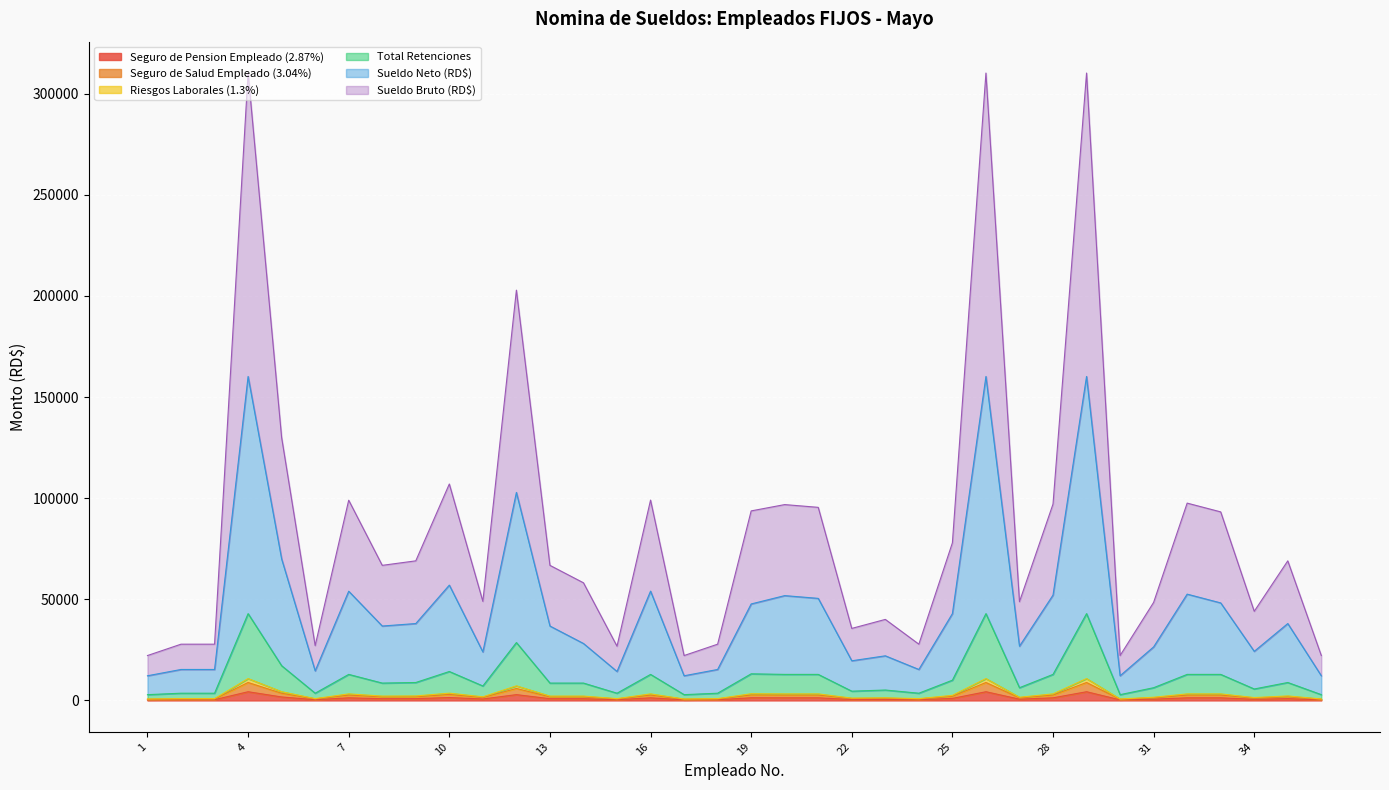

True or false: Sueldo Neto (RD$) and Riesgos Laborales (1.3%) intersect in this chart.

False